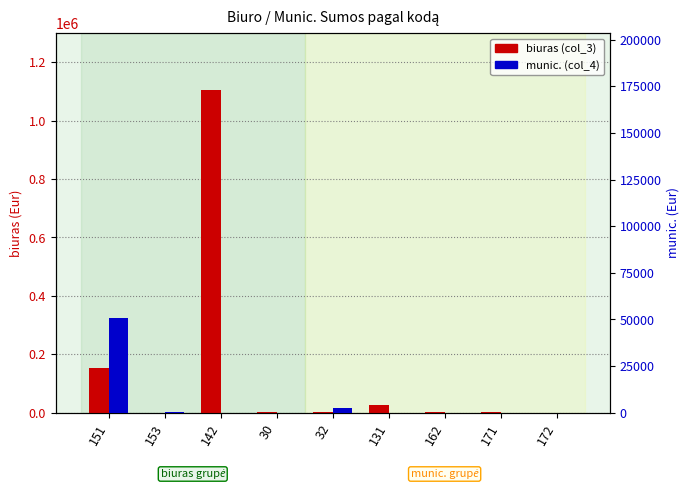

Rank the categories by munic. (col_4) value from highest to lowest.

151, 32, 153, 142, 30, 131, 162, 171, 172